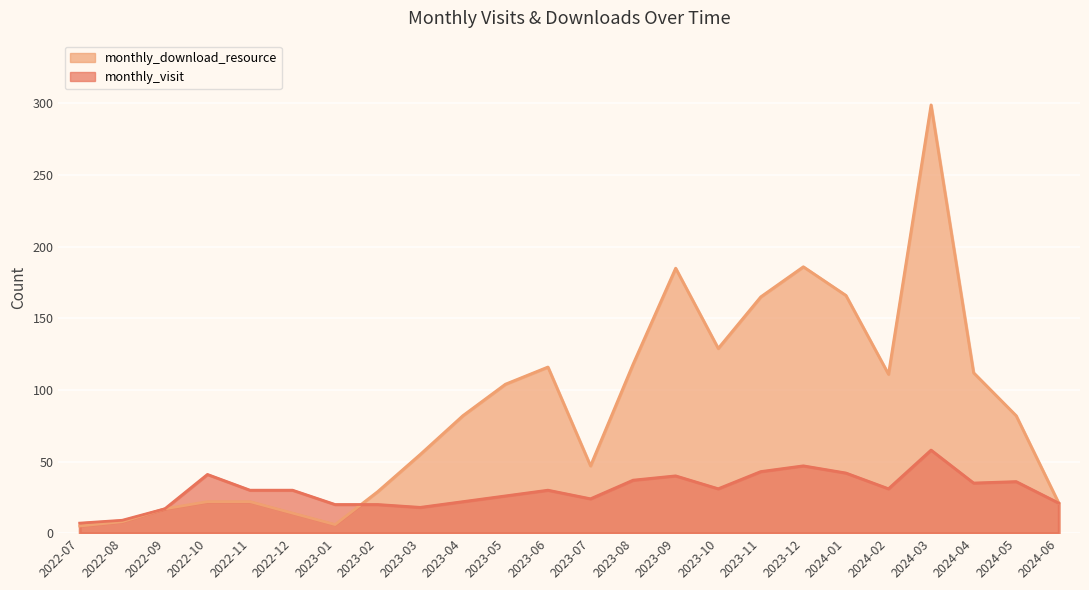

How many lines are shown in the chart?

2